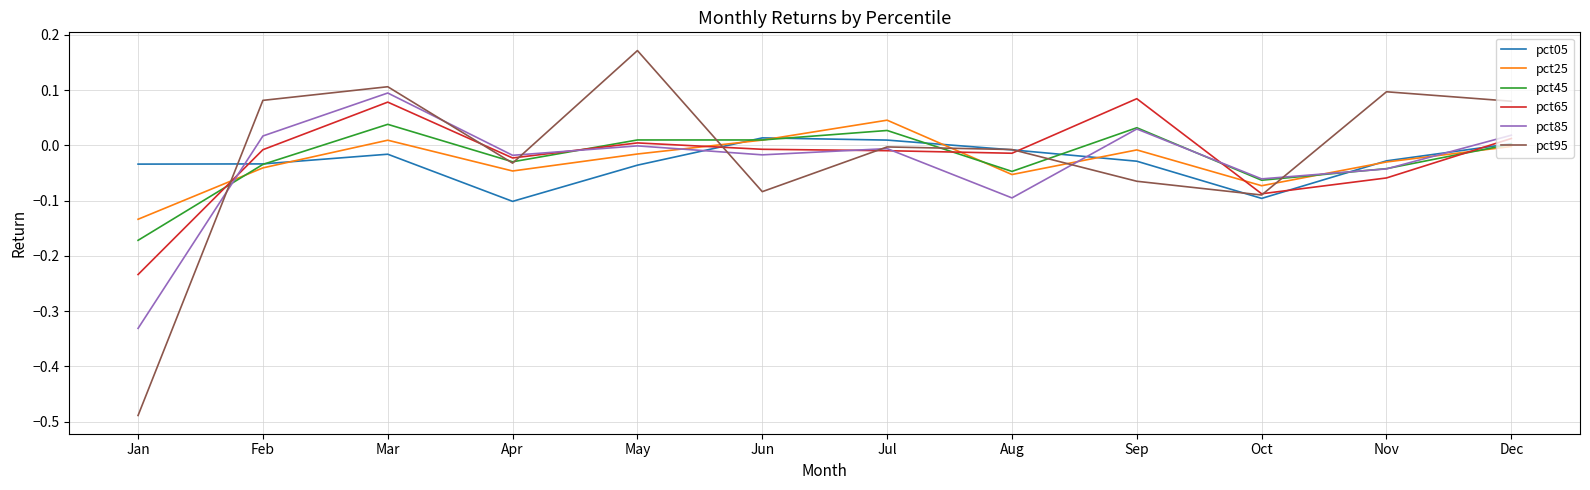

Which label corresponds to the smallest value in the chart?

Jan